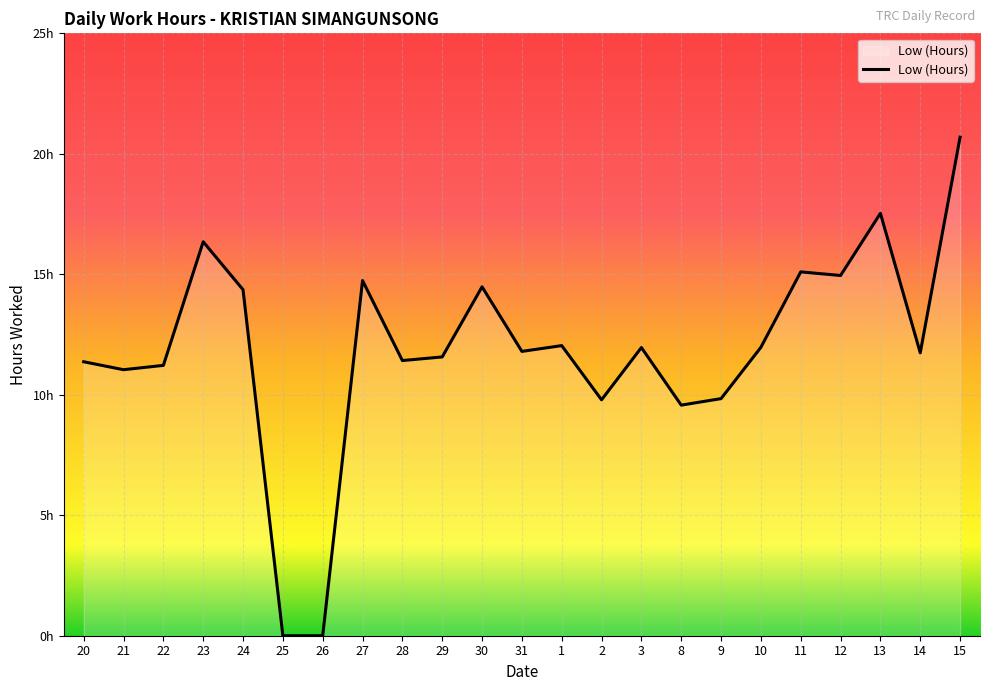

Reading right to left, transcribe all the data shown in this chart.

15=20.7	14=11.7	13=17.5	12=14.9	11=15.1	10=12.0	9=9.8	8=9.6	3=12.0	2=9.8	1=12.0	31=11.8	30=14.5	29=11.6	28=11.4	27=14.7	26=0.0	25=0.0	24=14.4	23=16.4	22=11.2	21=11.0	20=11.4